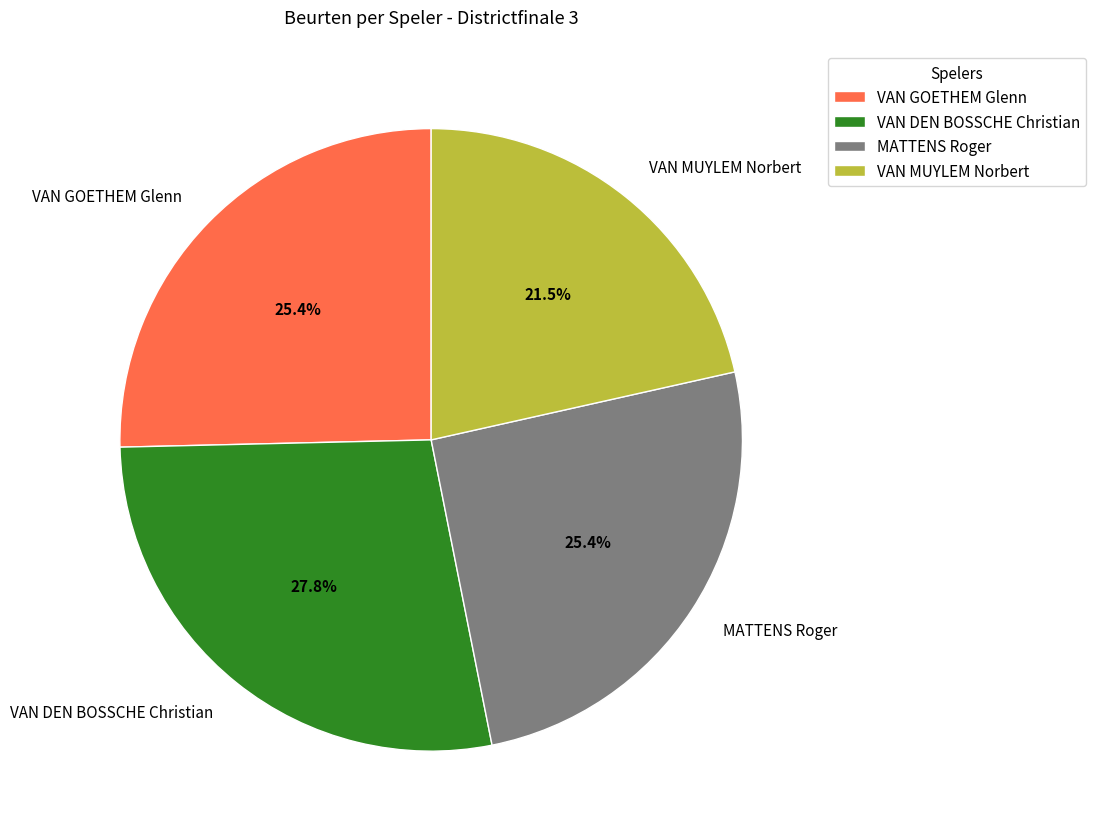

Is there a majority slice in this chart?

No